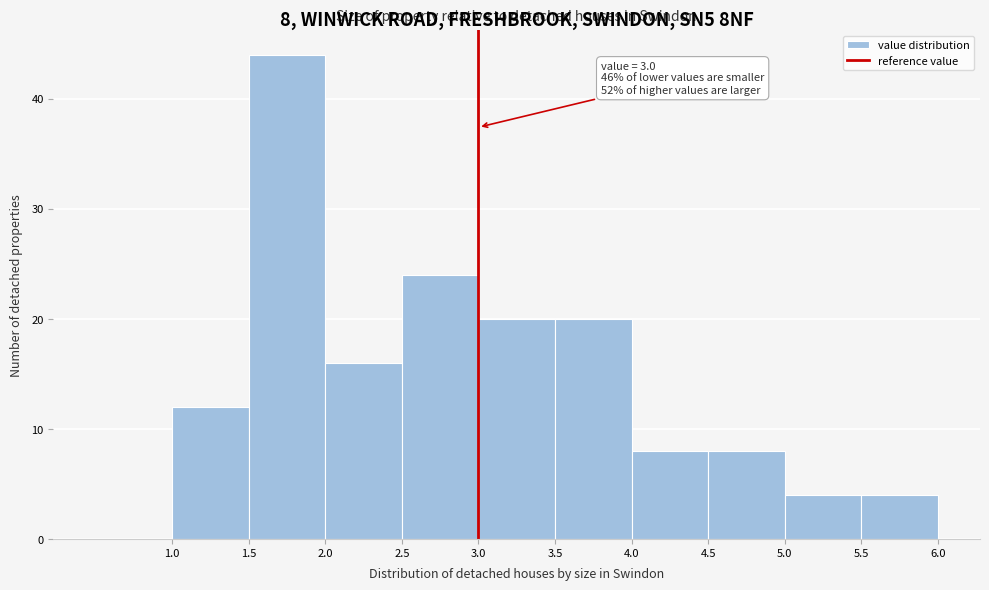

Over which range of the x-axis is the bar tallest?

1.5 to 2.0